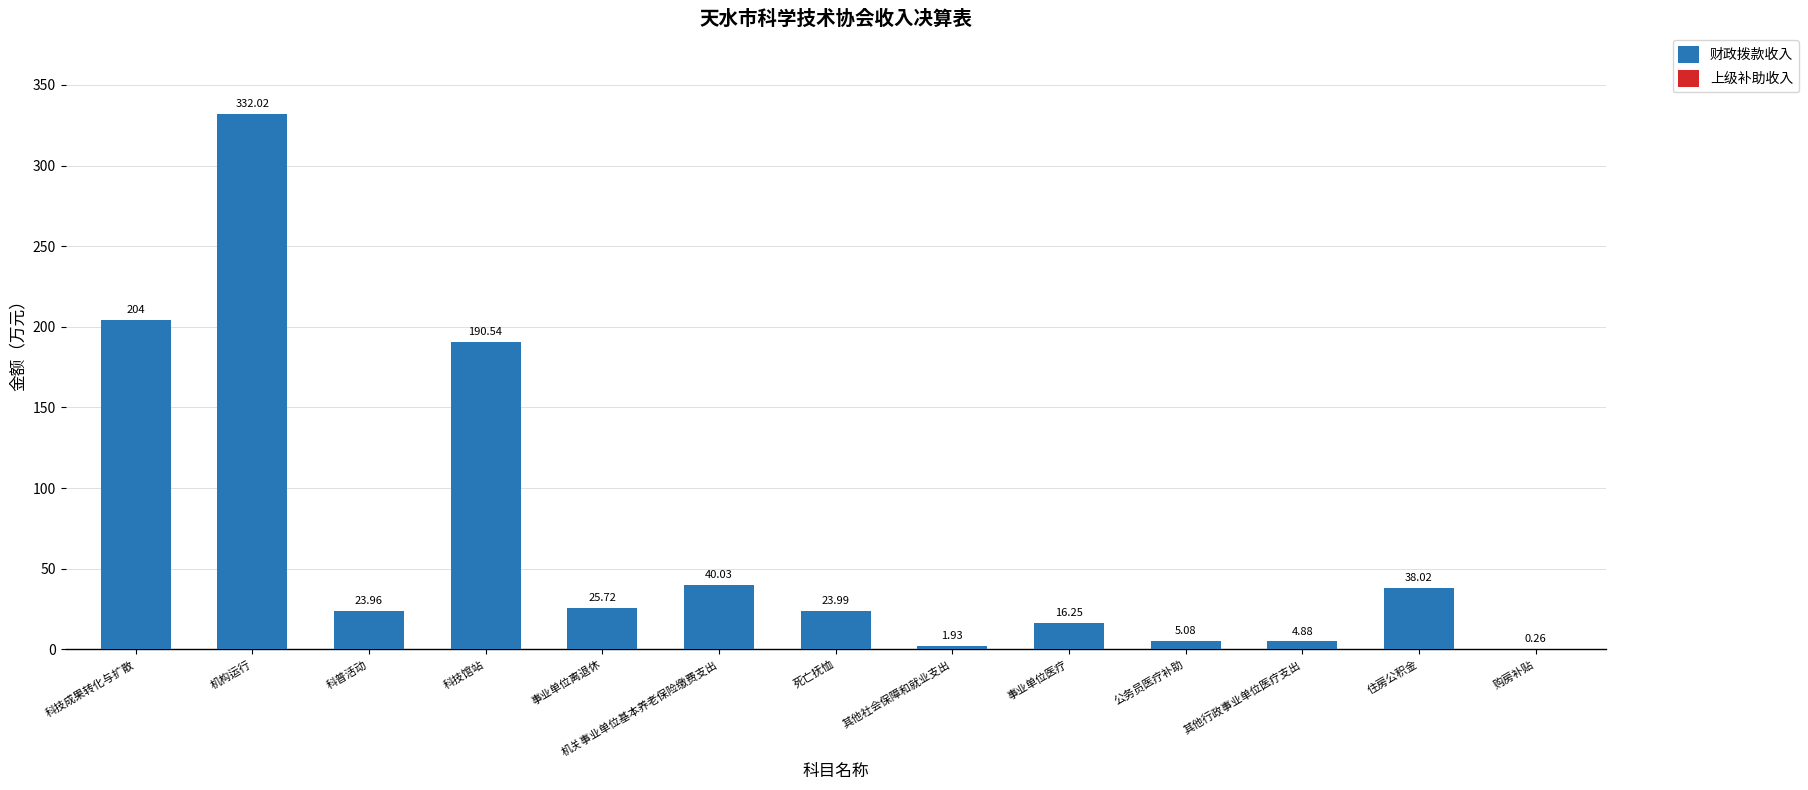

At which label does the data first exceed 23?

科技成果转化与扩散